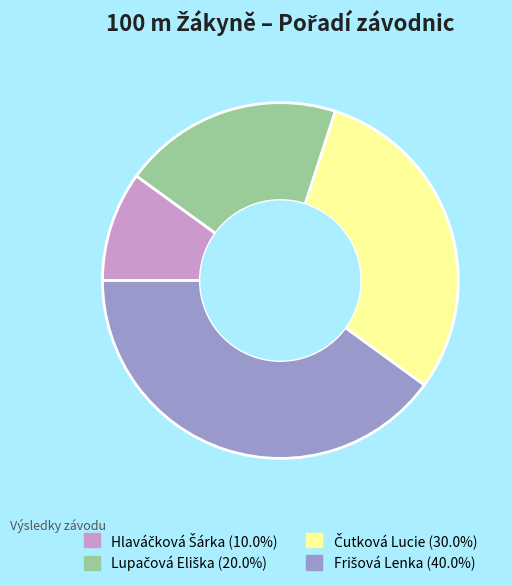

Is there any slice that represents more than half of the pie?

No